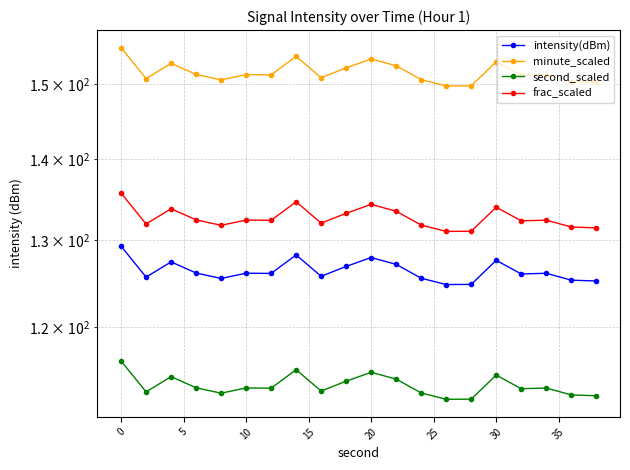

Is the value of frac_scaled at 15 greater than the value of second_scaled at 20?

Yes